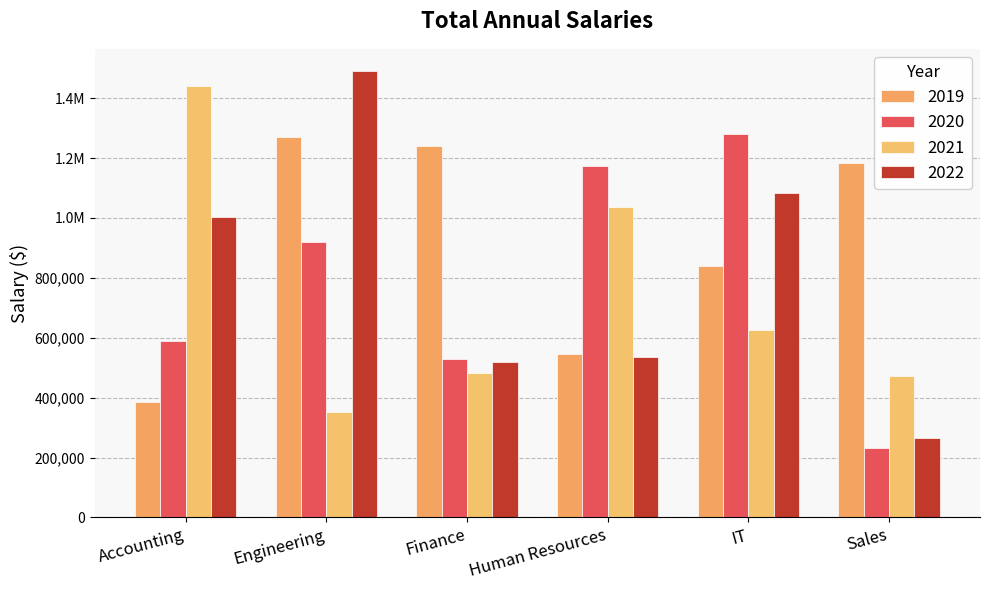

What are all the series names shown in the legend?

2019, 2020, 2021, 2022